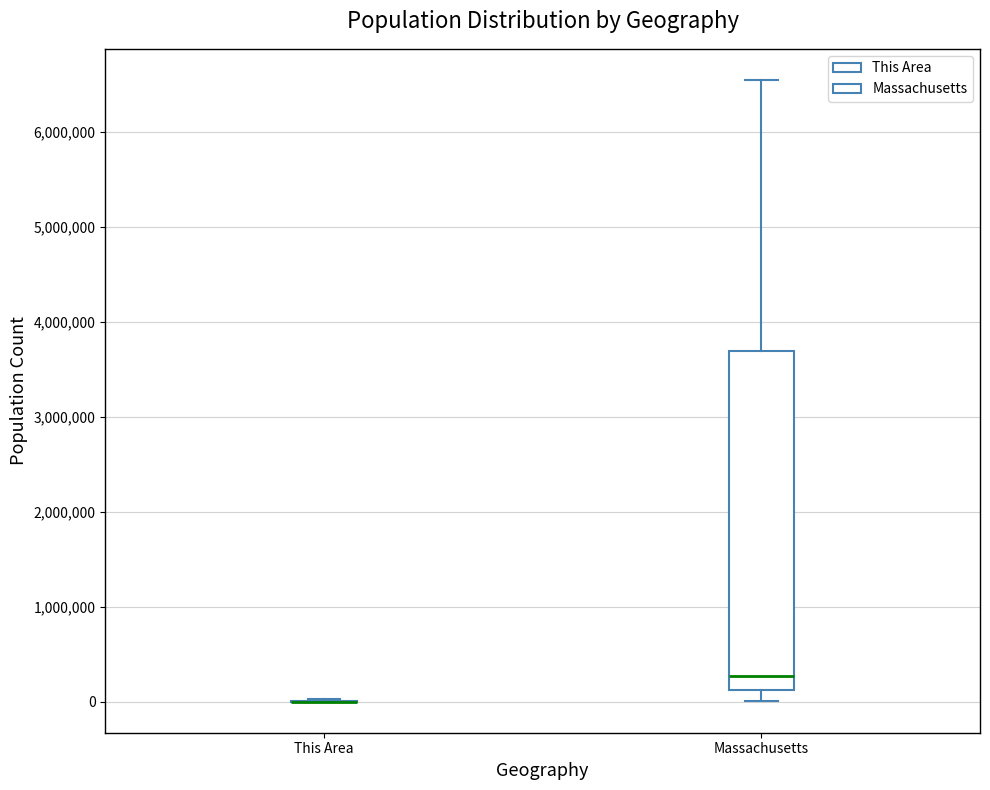

Where does the median line of the box for Massachusetts sit on the y-axis? The values are not printed on the chart, so give them approximately, as read against the axis.

300000